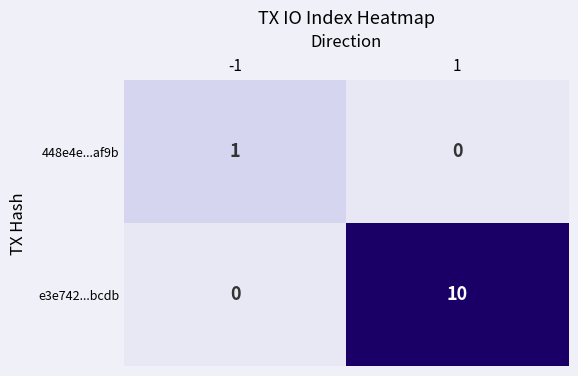

Rank the series at 1 from lowest to highest value.

448e4e...af9b, e3e742...bcdb